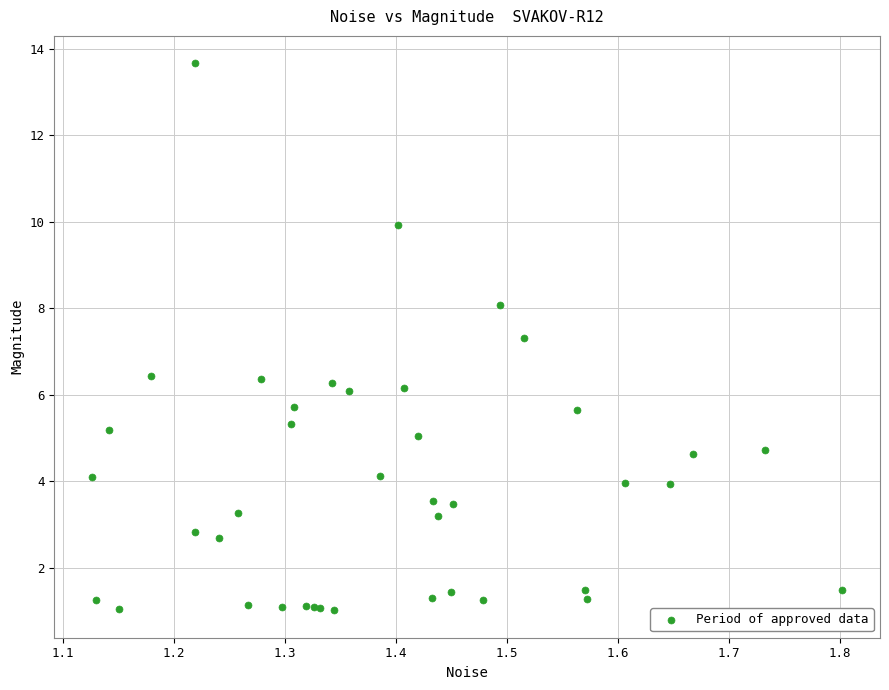

What Y value in the scatter plot is closest to 7?

7.3